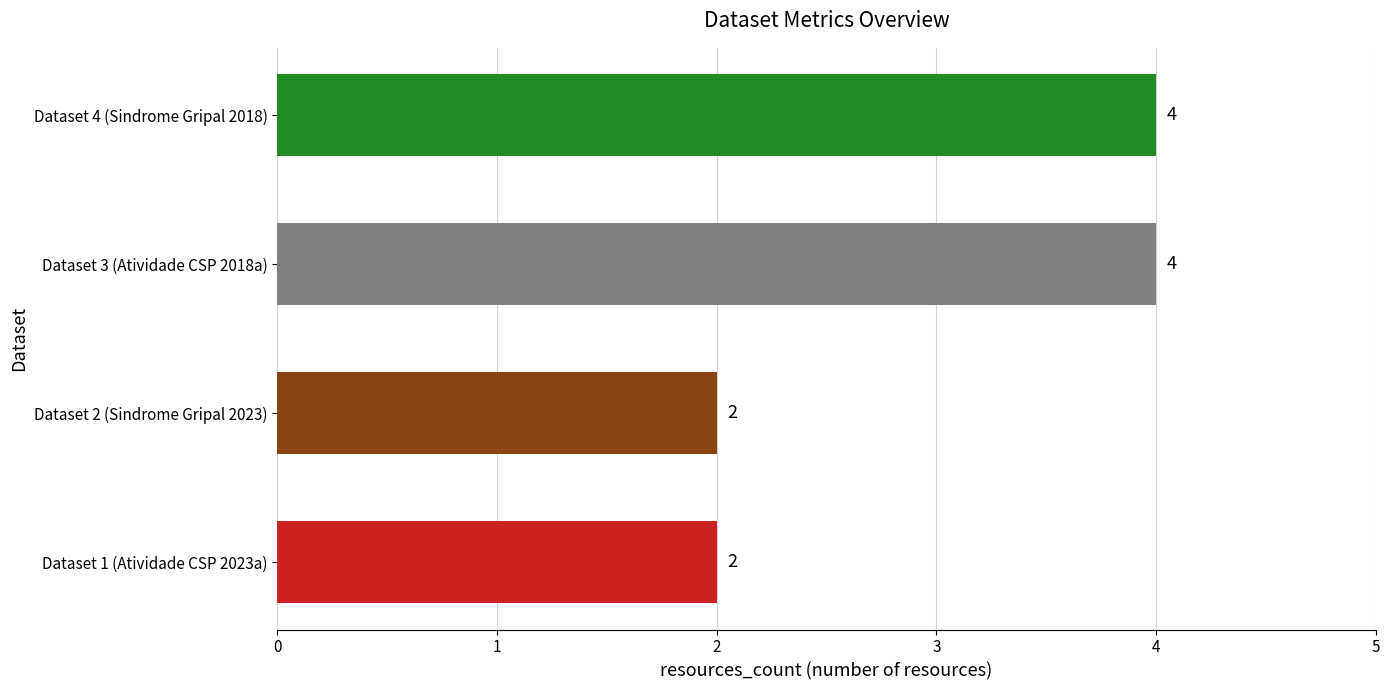

Reading bottom to top, extract all data points from this chart.

2	2	4	4